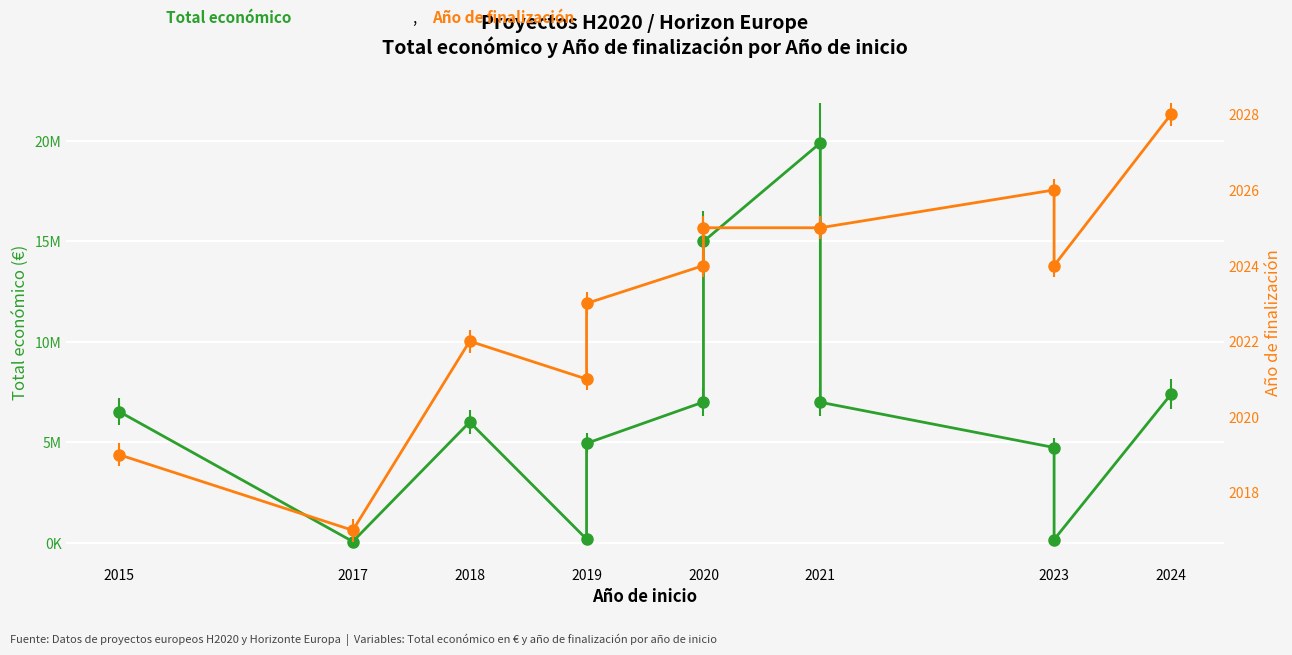

Reading left to right, list all the values displayed in this chart.

Total económico: 6526038	50000	6000000	170121	4940403	6999254	14994445	19902190	6986278	4732381	150000	7384272
Año de finalización: 2019	2017	2022	2021	2023	2024	2025	2025	2025	2026	2024	2028